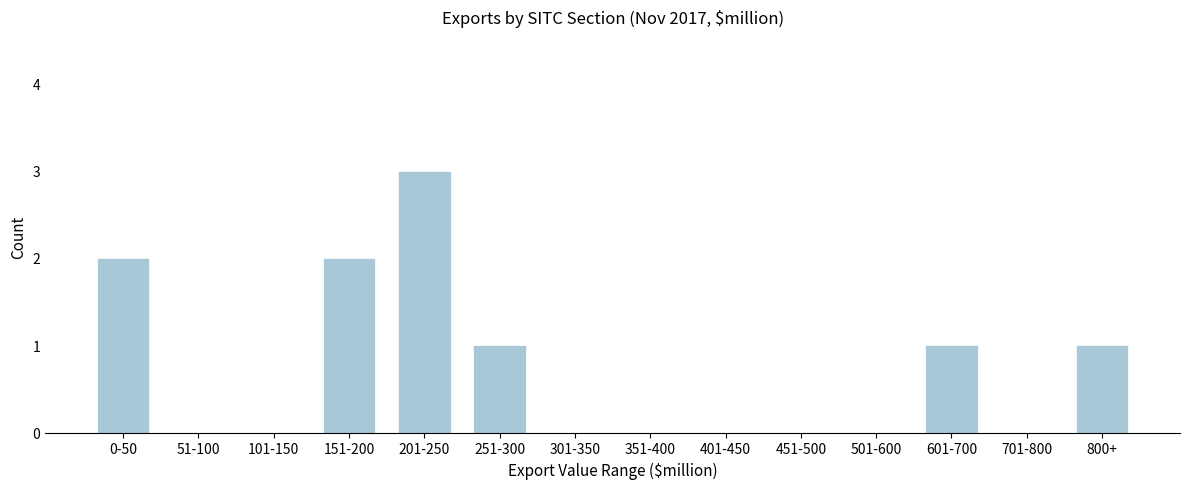

Reading left to right, list all the values displayed in this chart.

0-50=2	51-100=0	101-150=0	151-200=2	201-250=3	251-300=1	301-350=0	351-400=0	401-450=0	451-500=0	501-600=0	601-700=1	701-800=0	800+=1